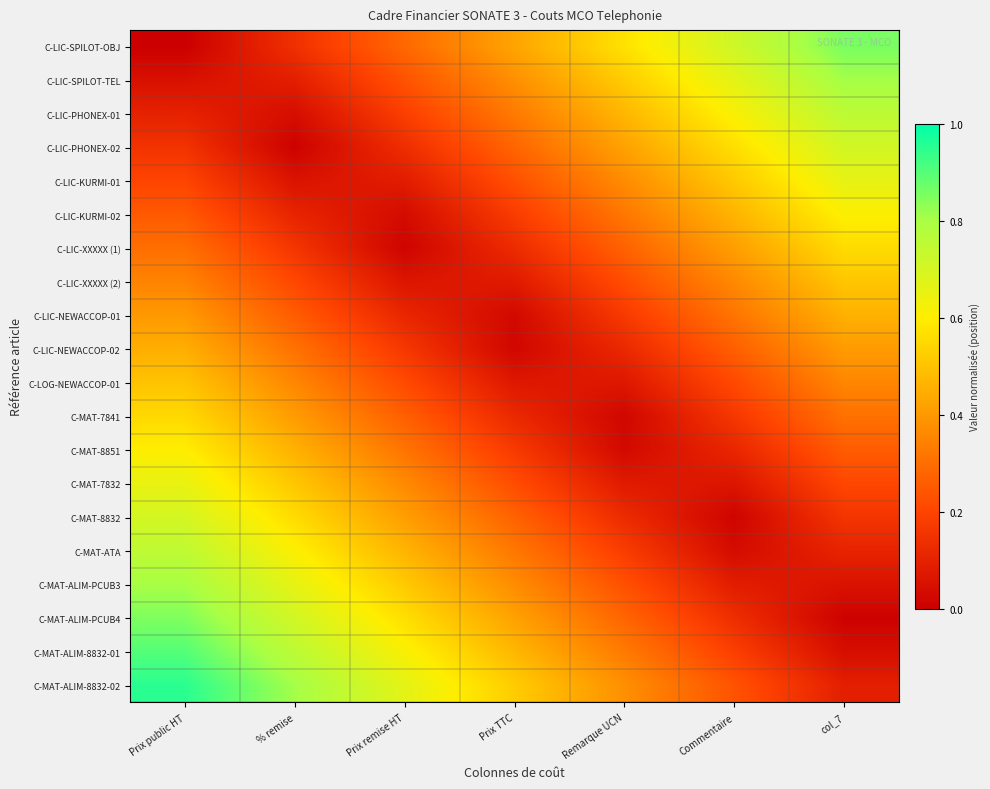

How many categories are shown in the chart?

7